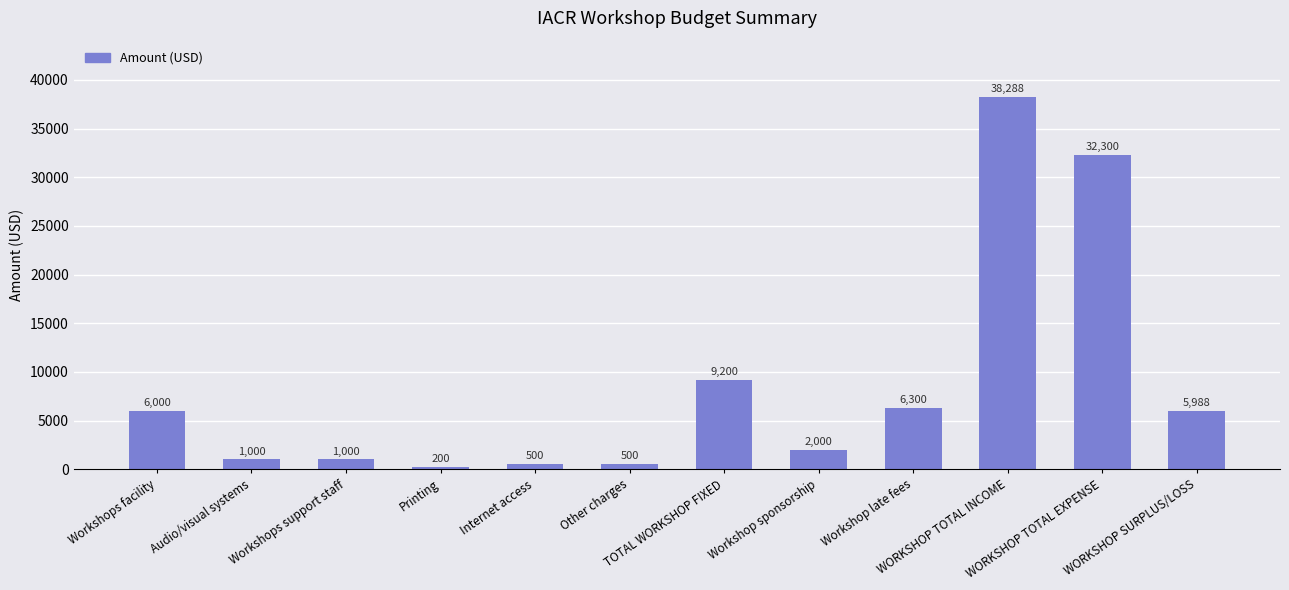

Reading left to right, list all the values displayed in this chart.

6000	1000	1000	200	500	500	9200	2000	6300	38288	32300	5988